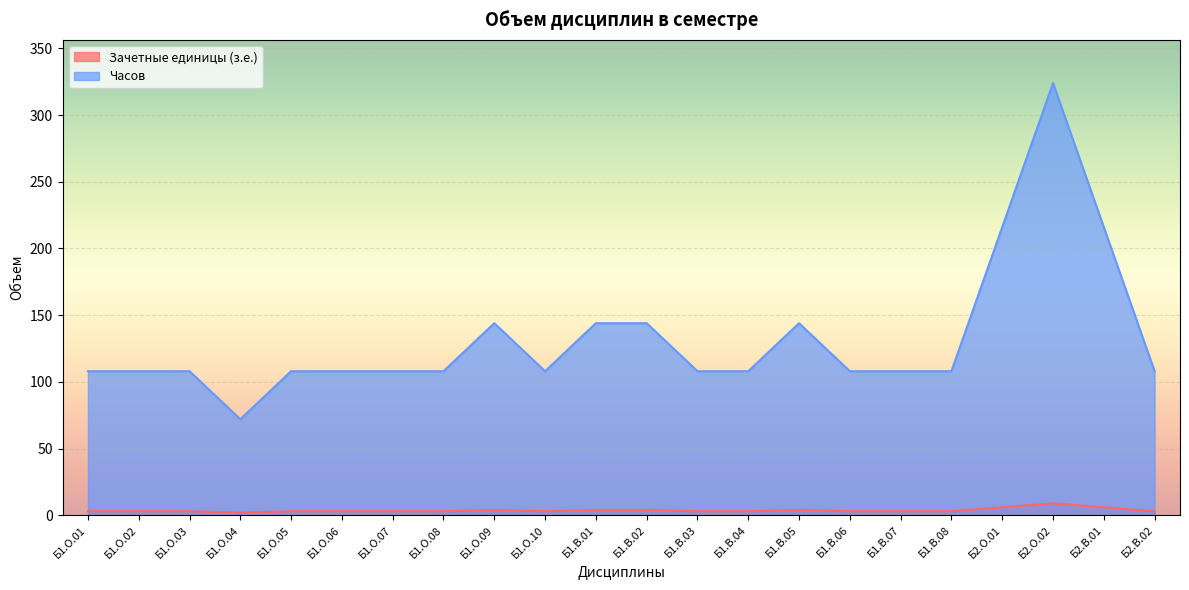

Which series has the largest total across all categories?

Часов